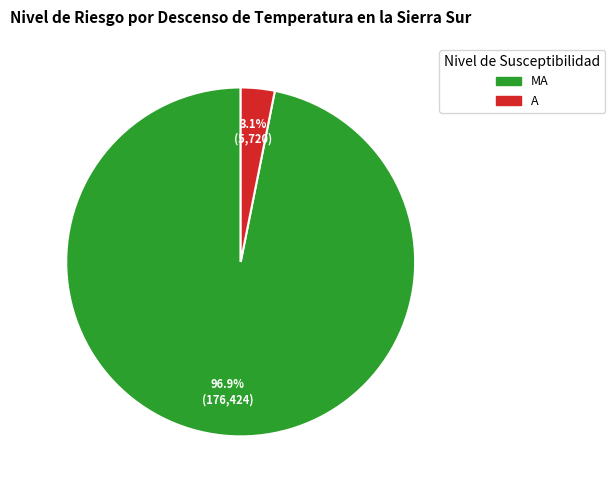

How many segments does this pie chart have?

2